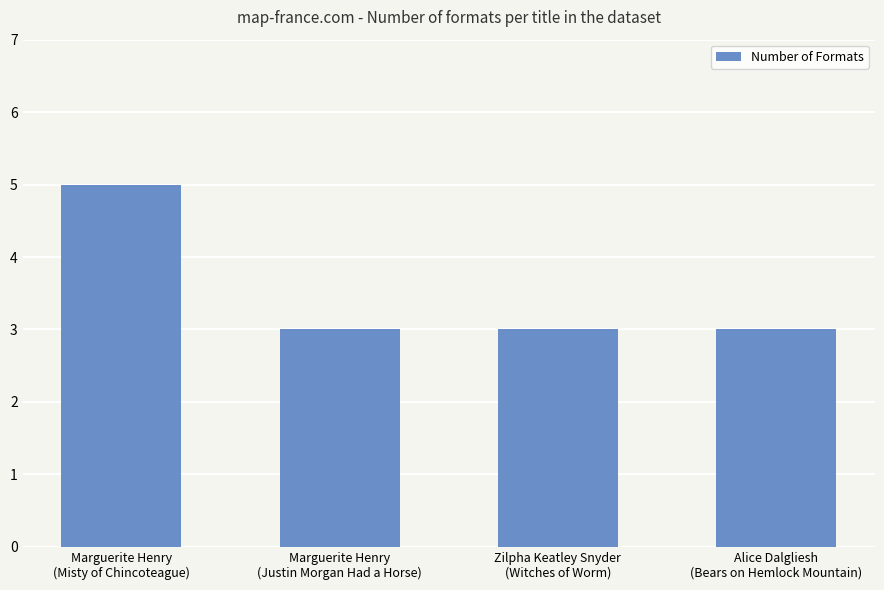

How many distinct data groups are displayed?

1